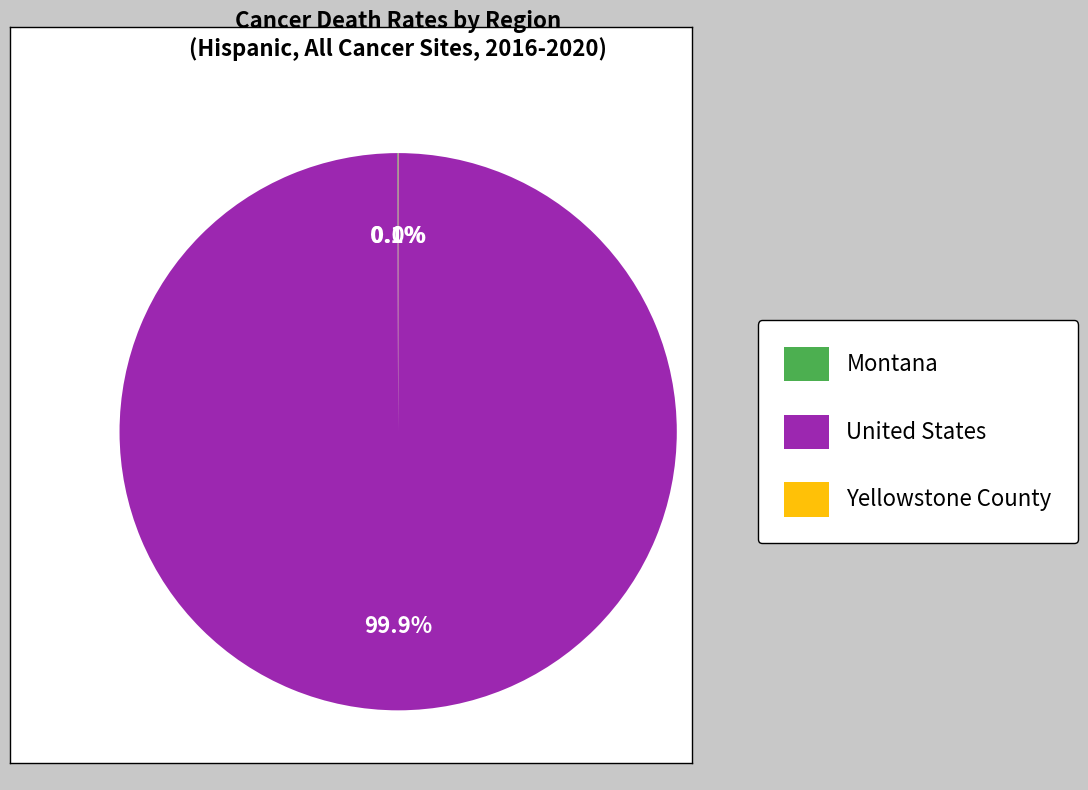

How much of the chart is everything except United States?

0.1%